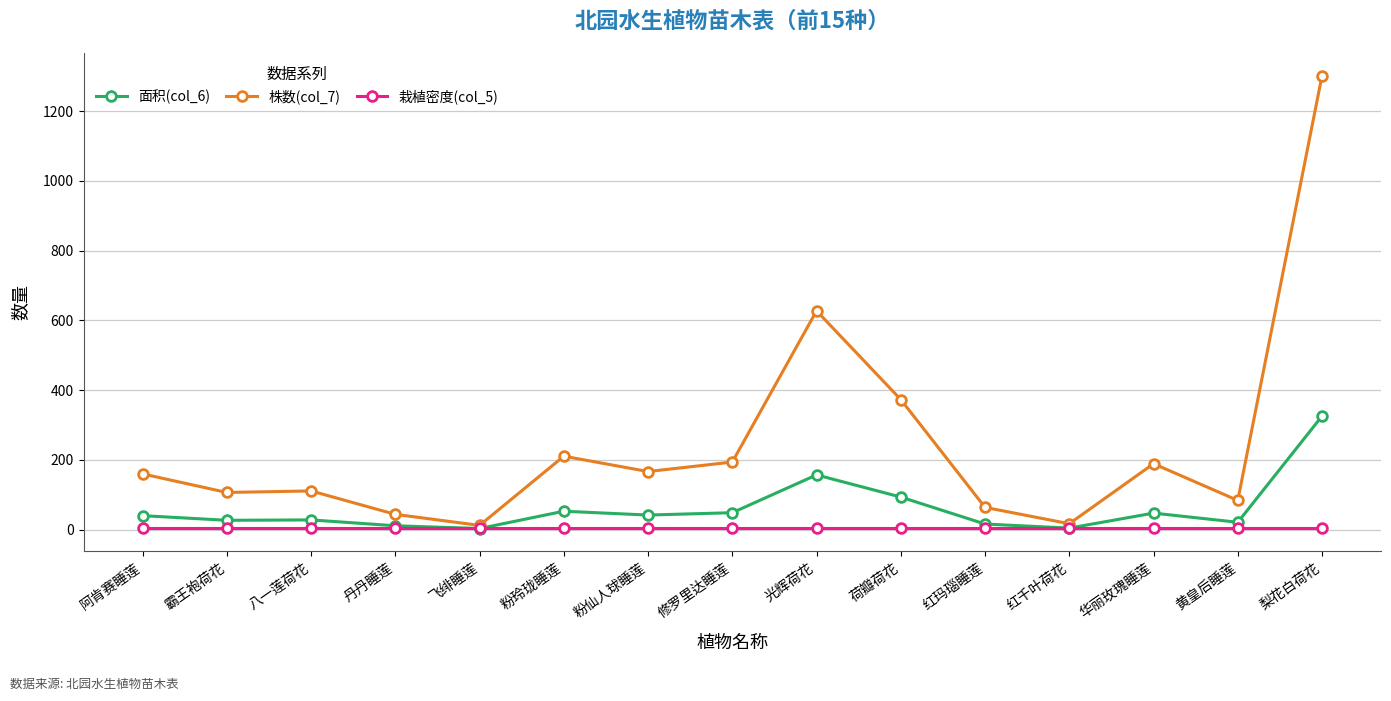

The value of 面积(col_6) at 梨花白荷花 is 176.4. True or false?

False